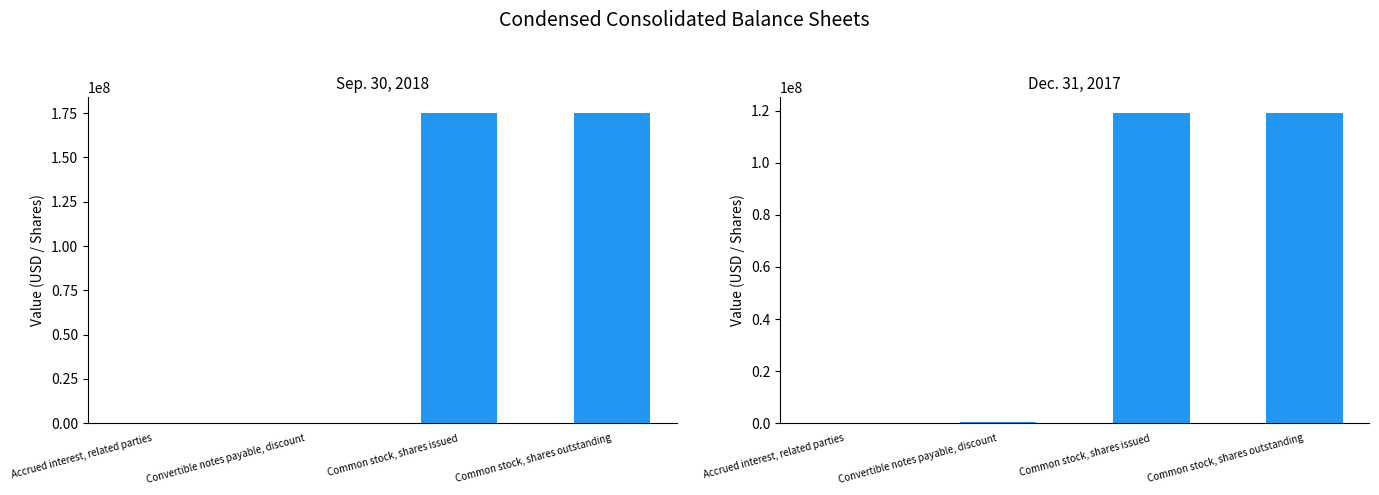

What is the difference between the highest and lowest values at Convertible notes payable, discount?

675443